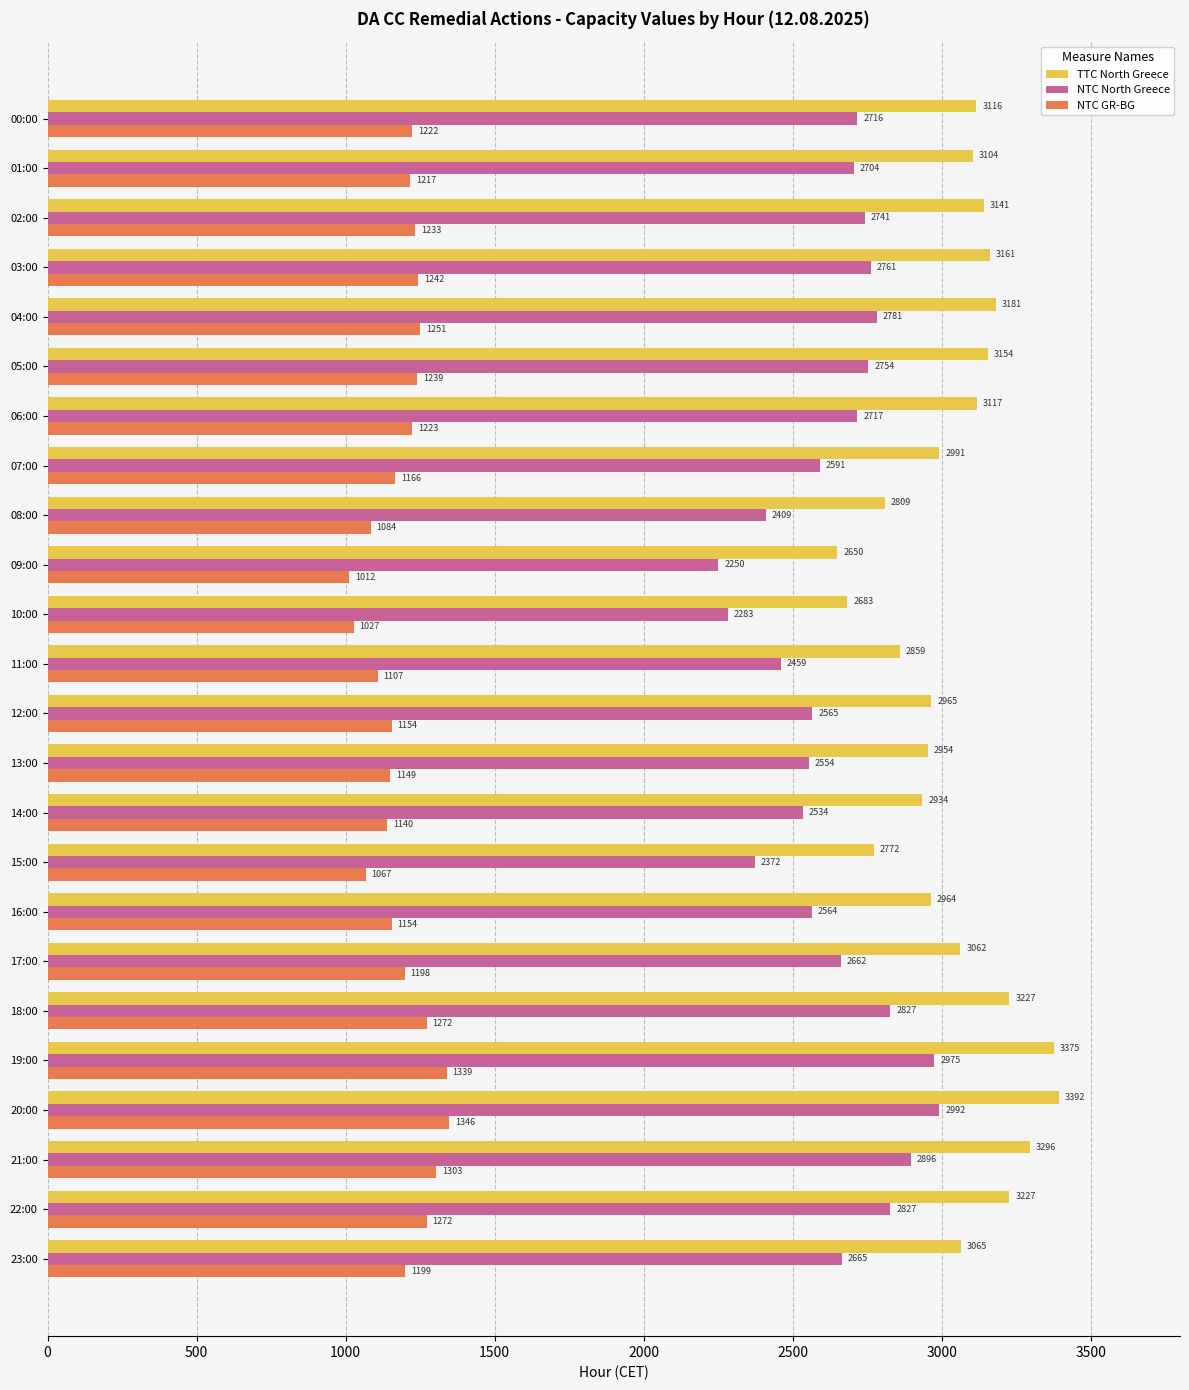

What is the spread (max minus min) of values at 19:00?

2036